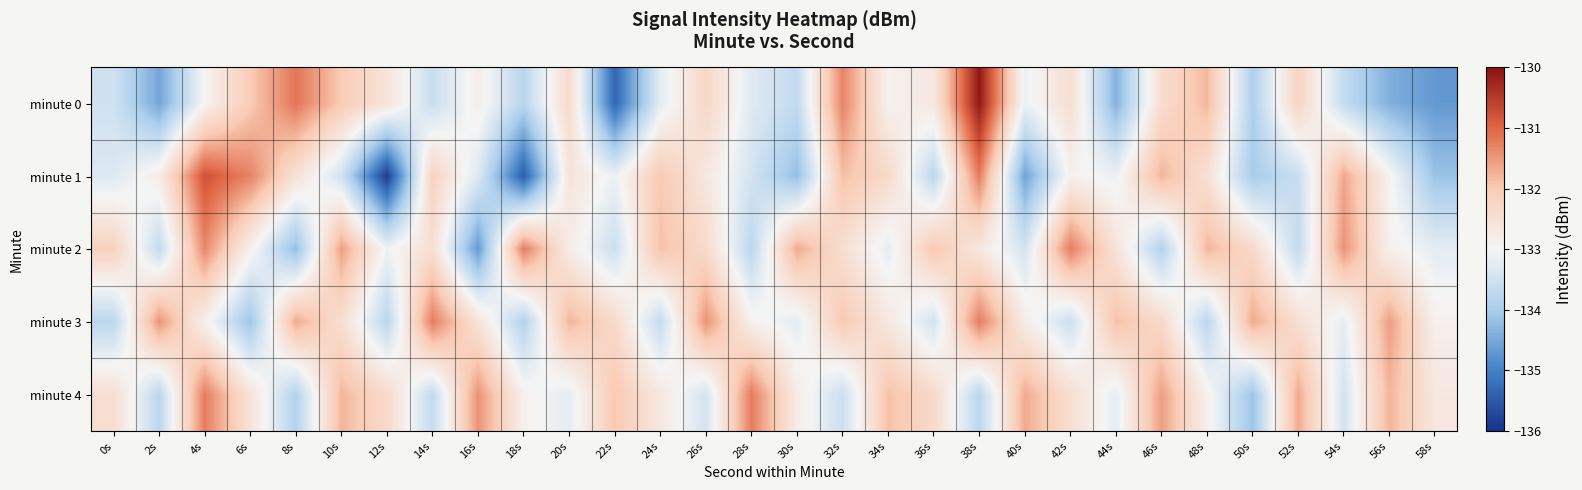

Reading left to right, list all the values displayed in this chart.

minute 0: 0s=-133.5	2s=-134.5	4s=-133.0	6s=-132.0	8s=-131.2	10s=-132.0	12s=-132.6	14s=-133.6	16s=-132.8	18s=-133.8	20s=-132.3	22s=-135.3	24s=-133.2	26s=-132.3	28s=-133.3	30s=-133.7	32s=-131.3	34s=-132.9	36s=-132.7	38s=-130.1	40s=-133.1	42s=-132.5	44s=-134.4	46s=-132.4	48s=-131.8	50s=-134.0	52s=-132.2	54s=-133.7	56s=-134.4	58s=-134.7
minute 1: 0s=-133.3	2s=-132.8	4s=-130.8	6s=-131.3	8s=-132.5	10s=-133.5	12s=-135.8	14s=-132.2	16s=-133.3	18s=-135.4	20s=-132.6	22s=-133.1	24s=-132.0	26s=-132.7	28s=-133.4	30s=-134.2	32s=-131.9	34s=-132.3	36s=-133.8	38s=-131.2	40s=-134.6	42s=-132.9	44s=-133.1	46s=-131.8	48s=-132.5	50s=-134.0	52s=-133.6	54s=-131.6	56s=-132.9	58s=-134.2
minute 2: 0s=-132.2	2s=-133.7	4s=-131.3	6s=-132.9	8s=-134.2	10s=-131.6	12s=-133.1	14s=-132.4	16s=-134.7	18s=-131.2	20s=-132.8	22s=-133.6	24s=-131.9	26s=-132.3	28s=-133.8	30s=-131.7	32s=-132.4	34s=-133.2	36s=-132.0	38s=-132.7	40s=-133.4	42s=-131.2	44s=-132.6	46s=-133.9	48s=-131.8	50s=-132.3	52s=-133.7	54s=-131.4	56s=-132.9	58s=-133.2
minute 3: 0s=-133.8	2s=-131.4	4s=-132.9	6s=-134.1	8s=-131.7	10s=-132.4	12s=-133.8	14s=-131.2	16s=-132.6	18s=-133.9	20s=-131.8	22s=-132.3	24s=-133.7	26s=-131.4	28s=-132.9	30s=-133.2	32s=-132.0	34s=-132.7	36s=-133.4	38s=-131.2	40s=-132.8	42s=-133.6	44s=-131.9	46s=-132.3	48s=-133.8	50s=-131.7	52s=-132.4	54s=-133.2	56s=-131.6	58s=-132.9
minute 4: 0s=-132.4	2s=-133.8	4s=-131.2	6s=-132.6	8s=-133.9	10s=-131.8	12s=-132.3	14s=-133.7	16s=-131.4	18s=-132.9	20s=-133.2	22s=-132.0	24s=-132.7	26s=-133.4	28s=-131.2	30s=-132.8	32s=-133.6	34s=-131.9	36s=-132.3	38s=-133.8	40s=-131.7	42s=-132.4	44s=-133.2	46s=-131.6	48s=-132.9	50s=-134.1	52s=-131.7	54s=-133.4	56s=-131.8	58s=-132.7